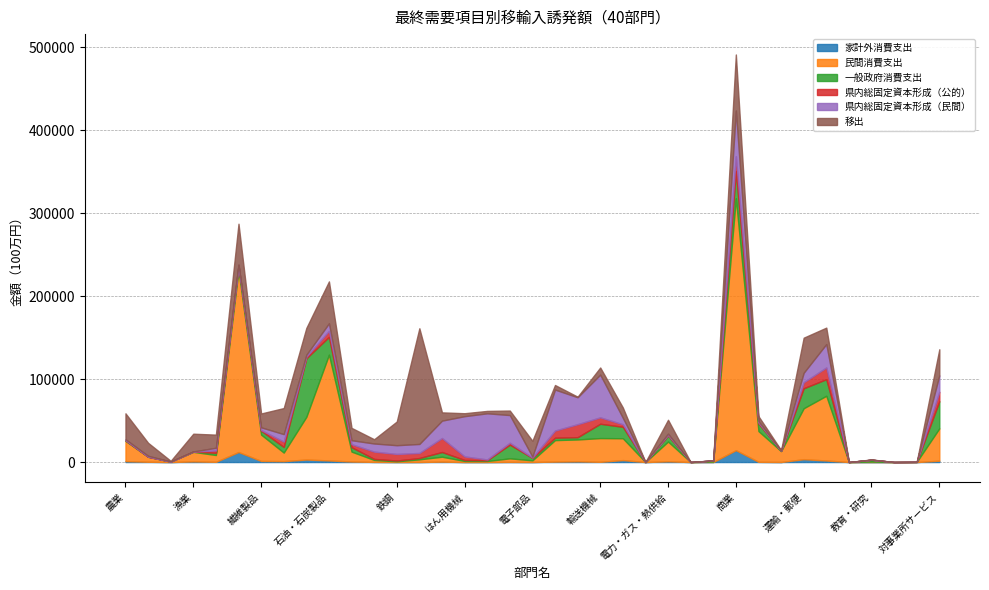

Does the chart display data point markers on the line(s)?

No